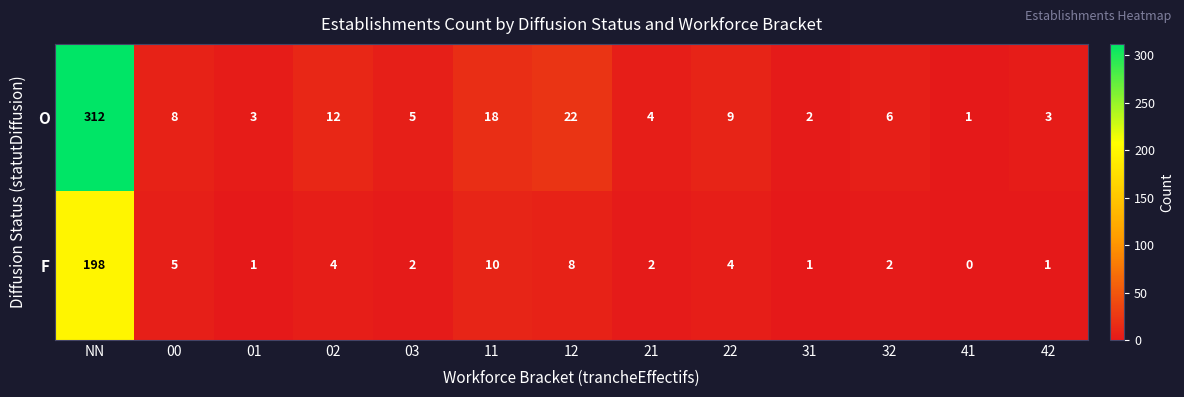

What value does the O series have at NN, to the nearest 5?

310